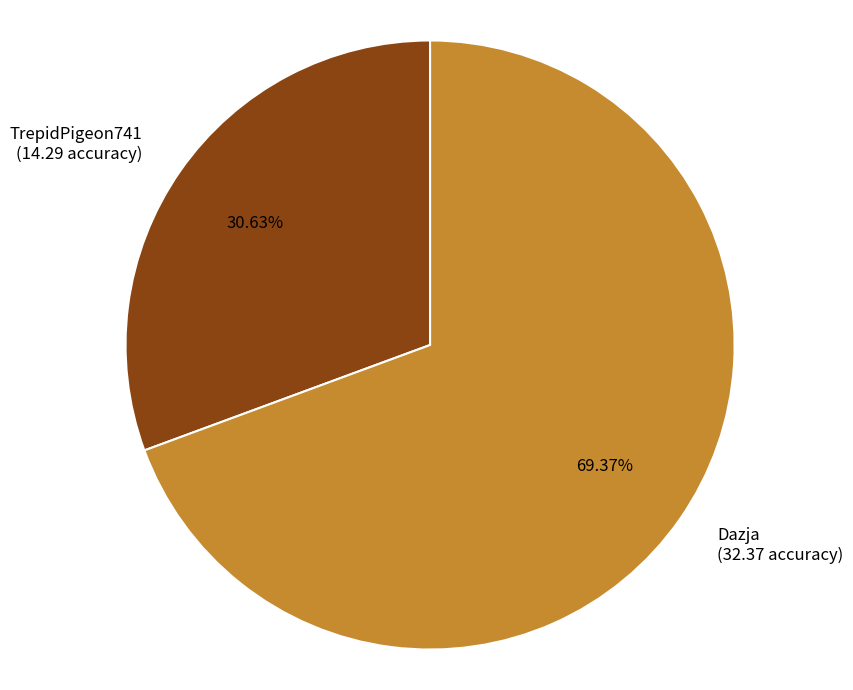

To the nearest percent, what portion does TrepidPigeon741 represent?

31%